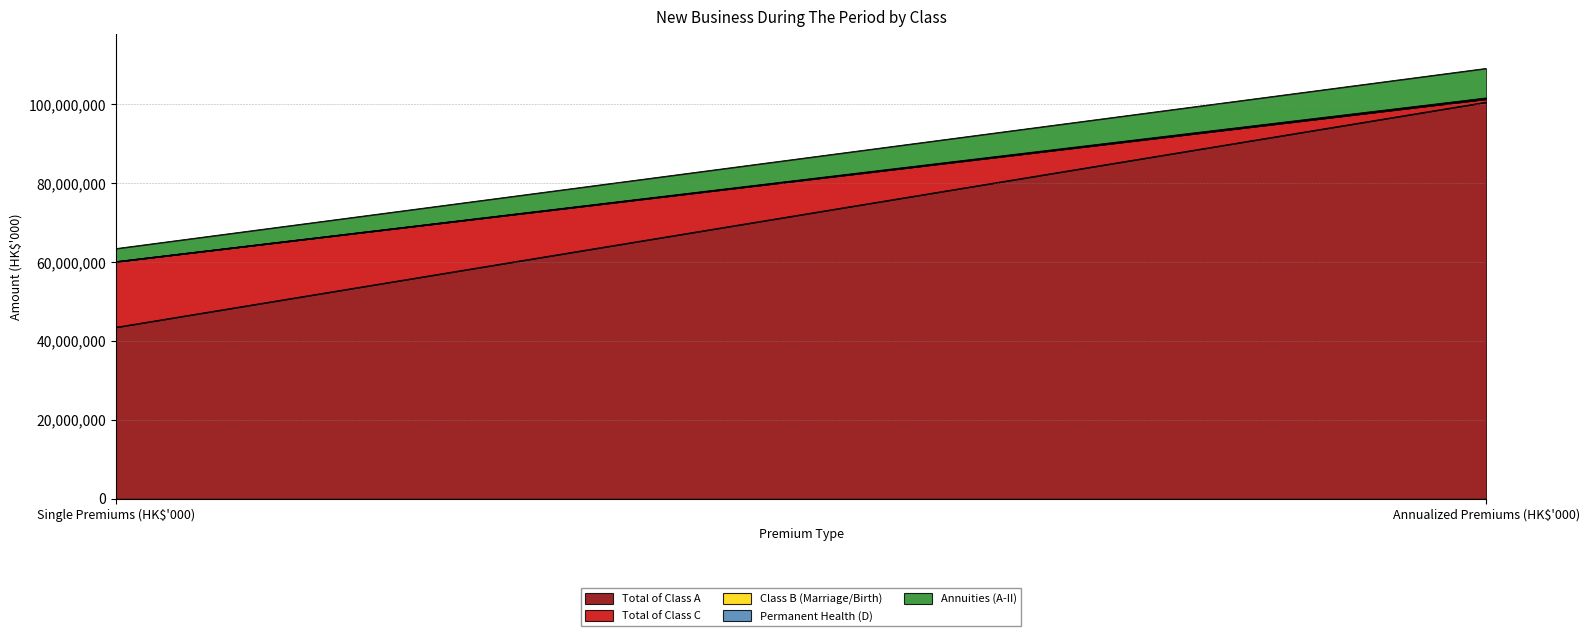

What is the difference between the highest and lowest values at Single Premiums (HK$'000)?

43496917